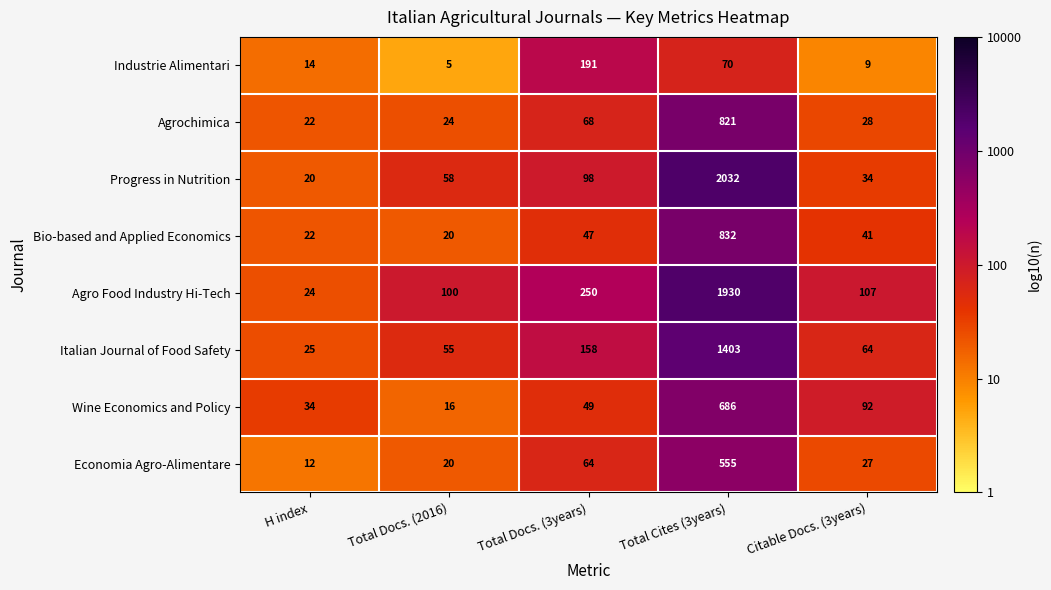

The value of Industrie Alimentari at Total Docs. (3years) is 79. True or false?

False